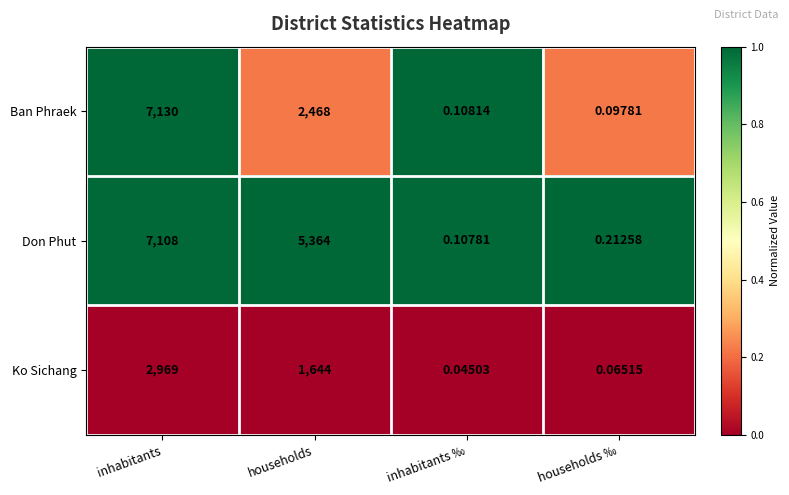

What is the total value across all series at households ‰?

0.4